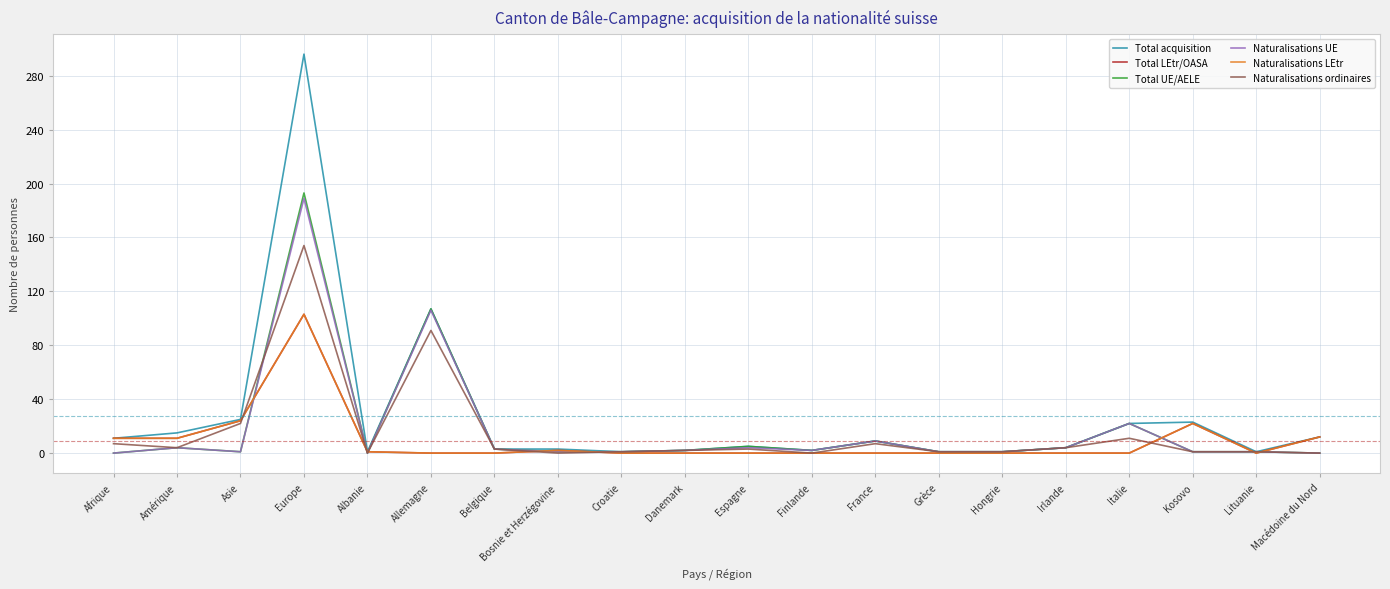

What is the difference between the highest and lowest values at France?

9